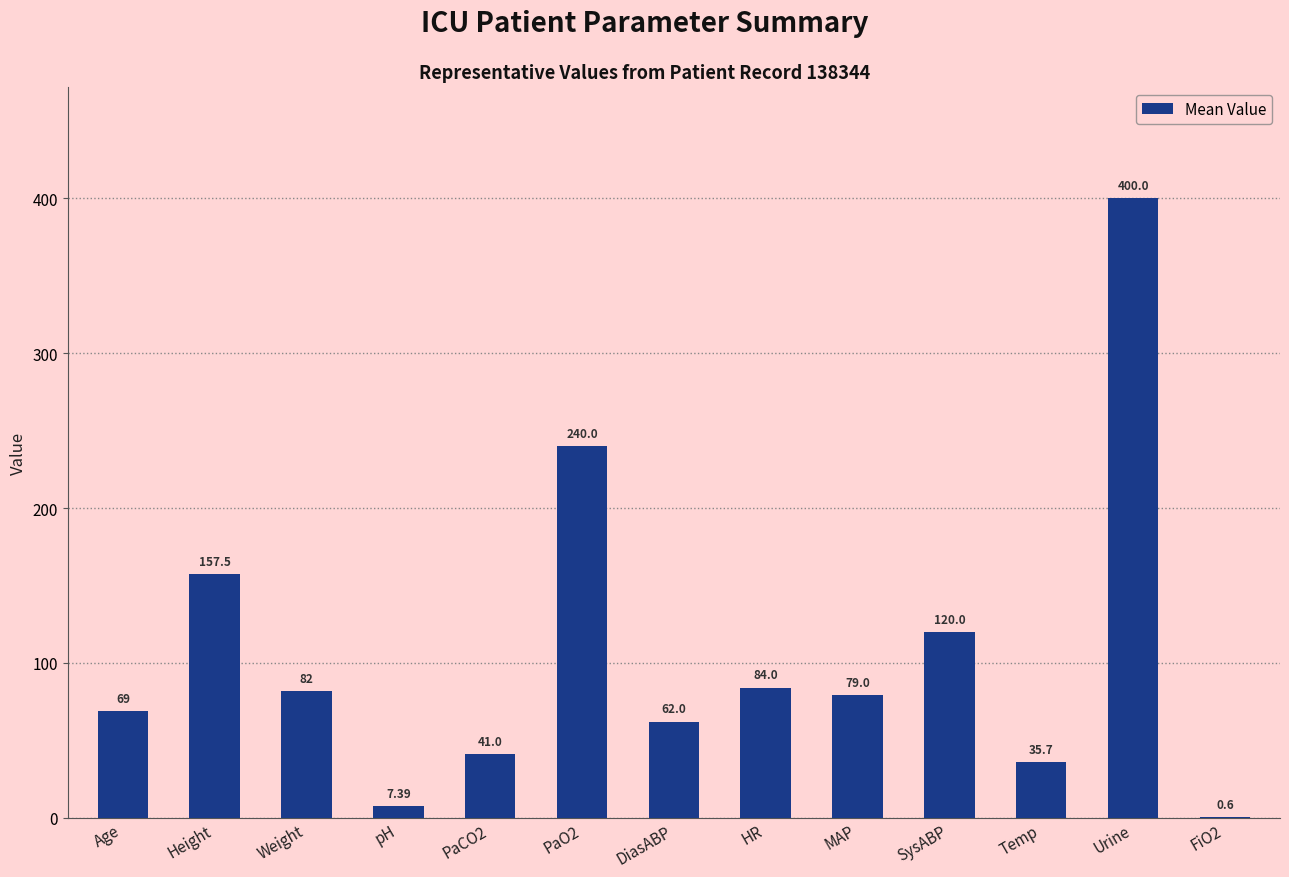

At which label does the data first exceed 79?

Height